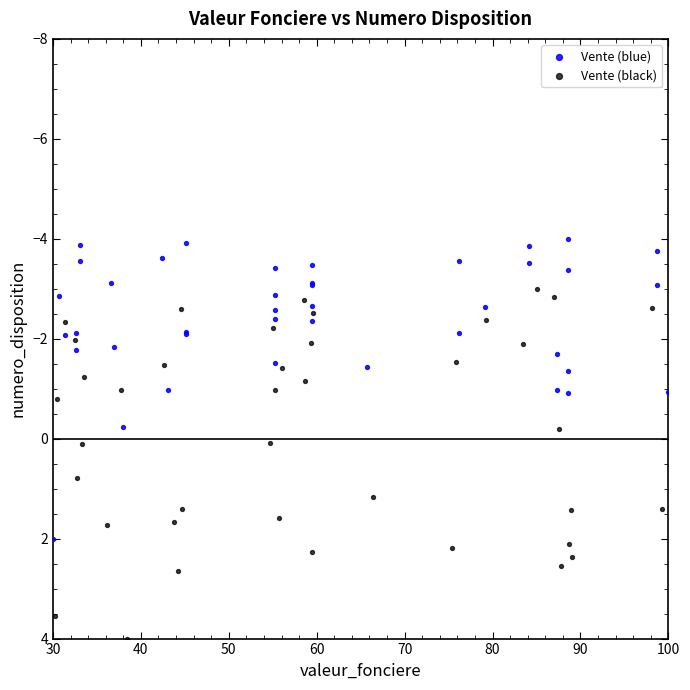

Which series contains the lowest Y value?

Vente (blue)